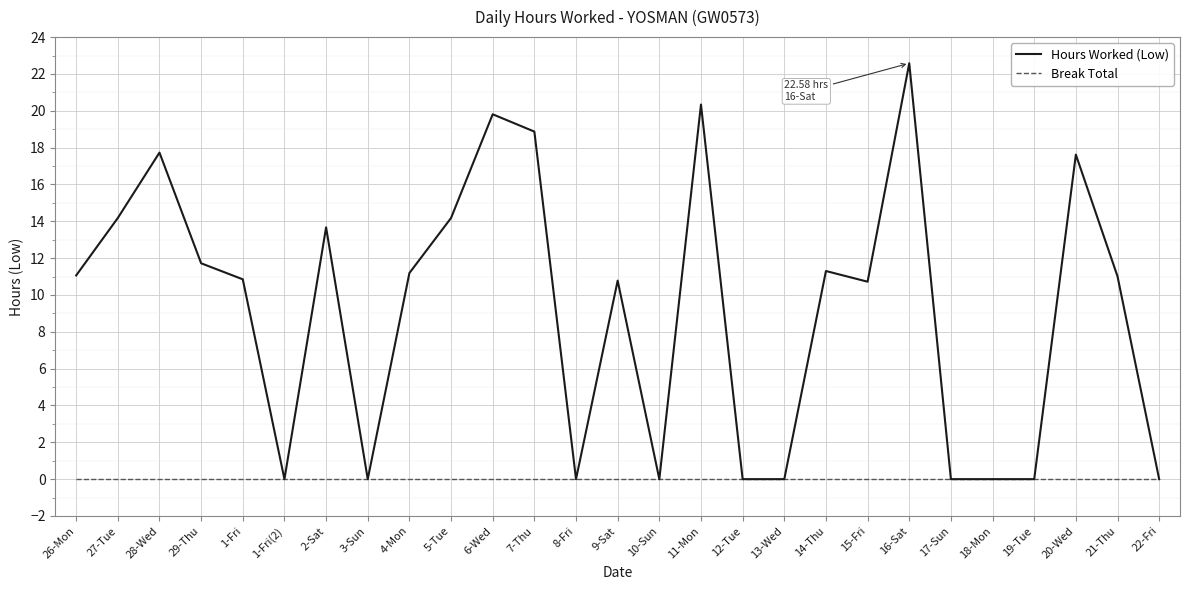

The Hours Worked (Low) series shows 22.6 at 16-Sat. True or false?

True